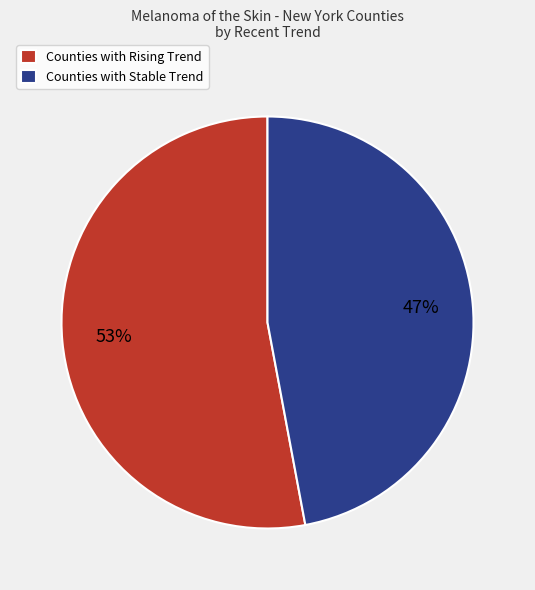

How many segments does this pie chart have?

2